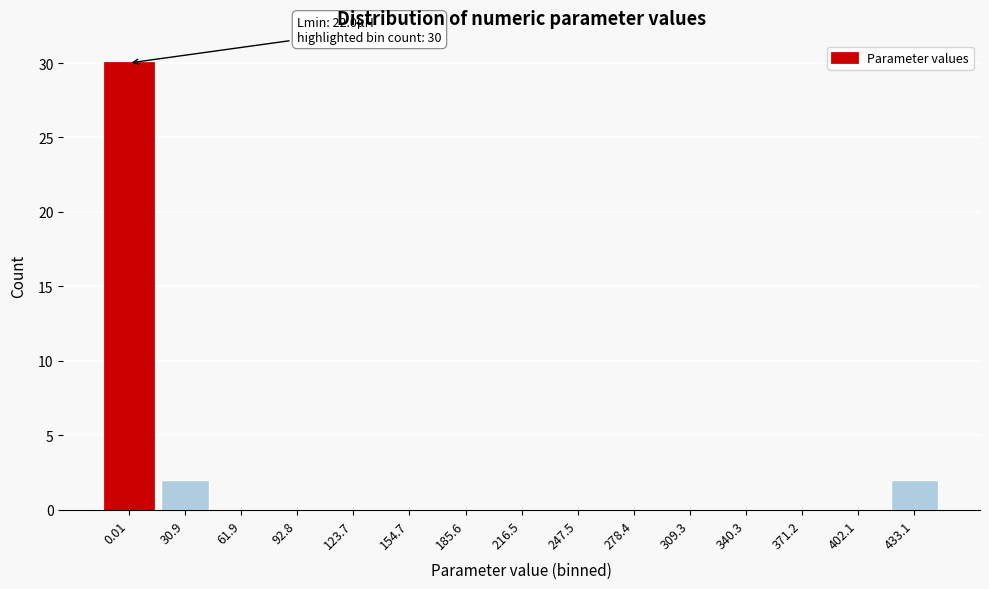

Reading right to left, list all the values displayed in this chart.

433.1=2	402.1=0	371.2=0	340.3=0	309.3=0	278.4=0	247.5=0	216.5=0	185.6=0	154.7=0	123.7=0	92.8=0	61.9=0	30.9=2	0.01=30